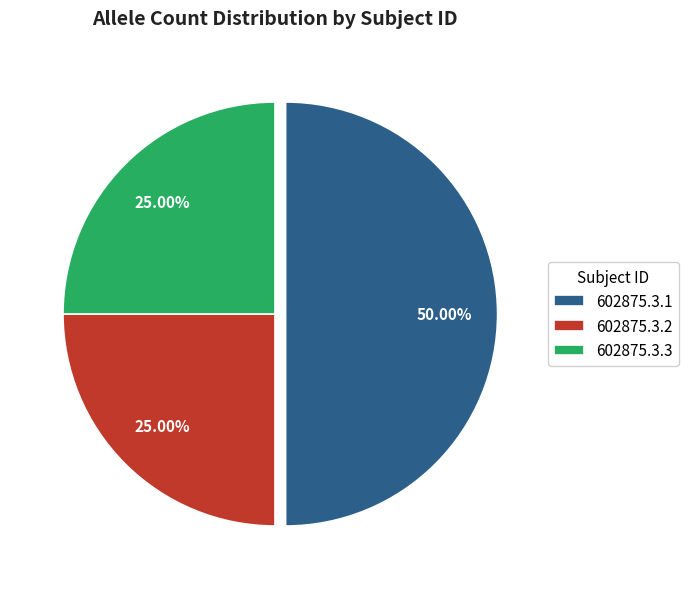

Count the number of slices in the pie.

3